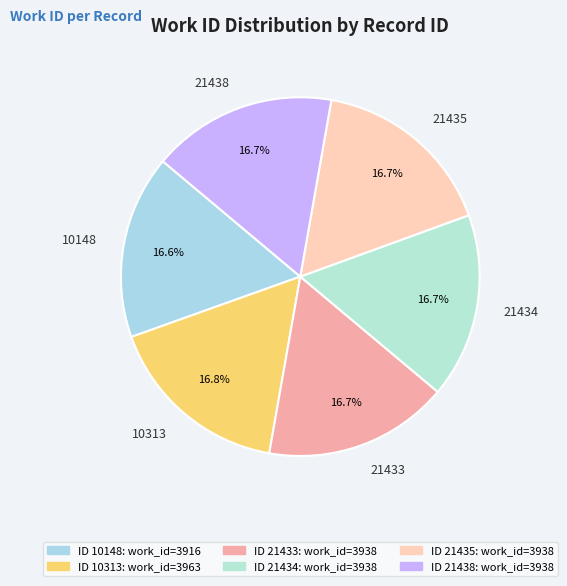

True or false: 10148 accounts for 24% of the total.

False